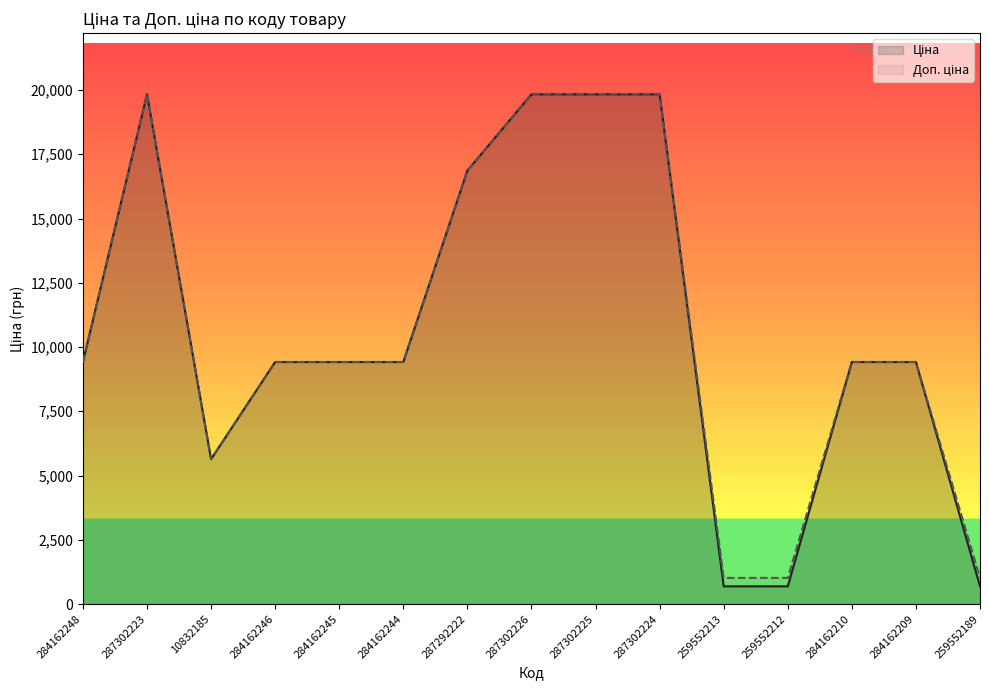

What is the value of the Ціна point at the 5th from the left?

9416.9